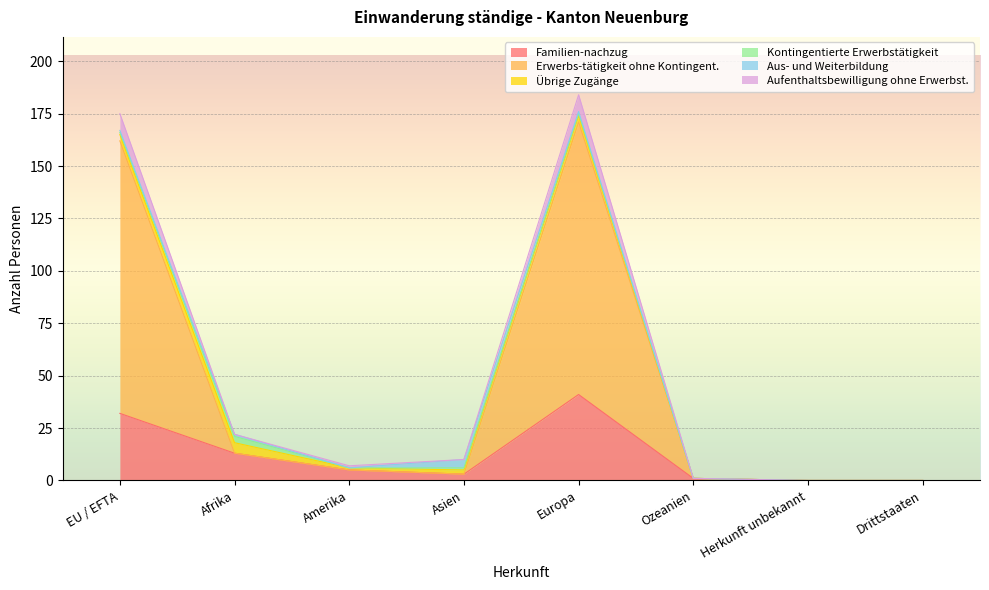

At which label does Erwerbs-tätigkeit ohne Kontingent. first exceed 5?

EU / EFTA